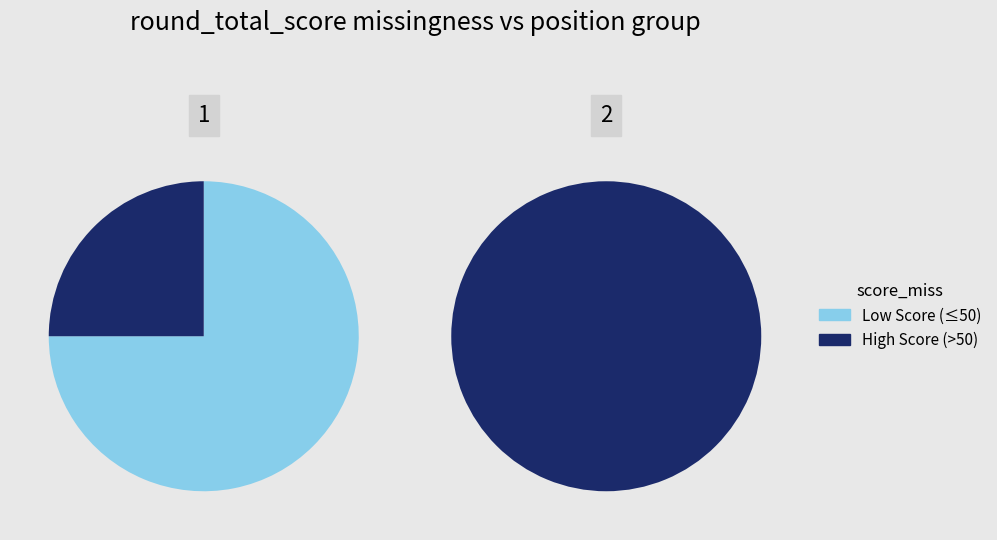

Is there a majority slice in this chart?

Yes